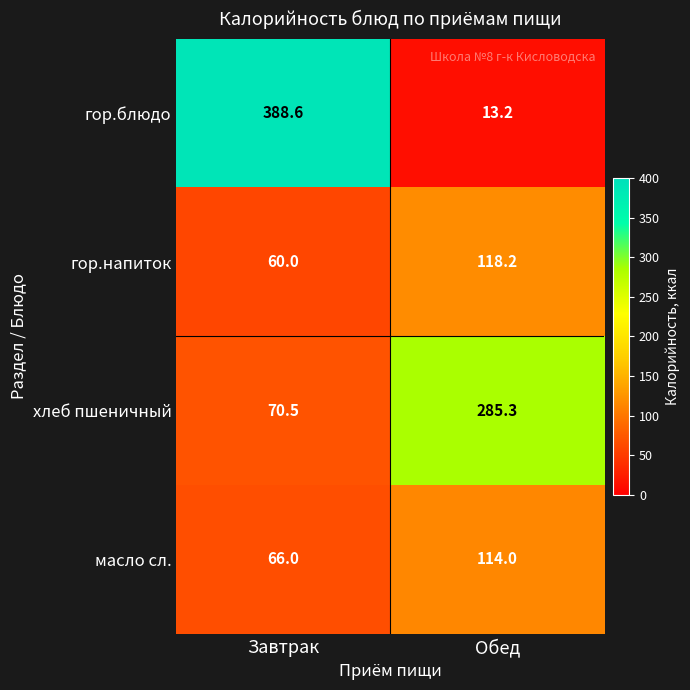

Rank the series by their maximum value, from lowest to highest.

масло сл., гор.напиток, хлеб пшеничный, гор.блюдо